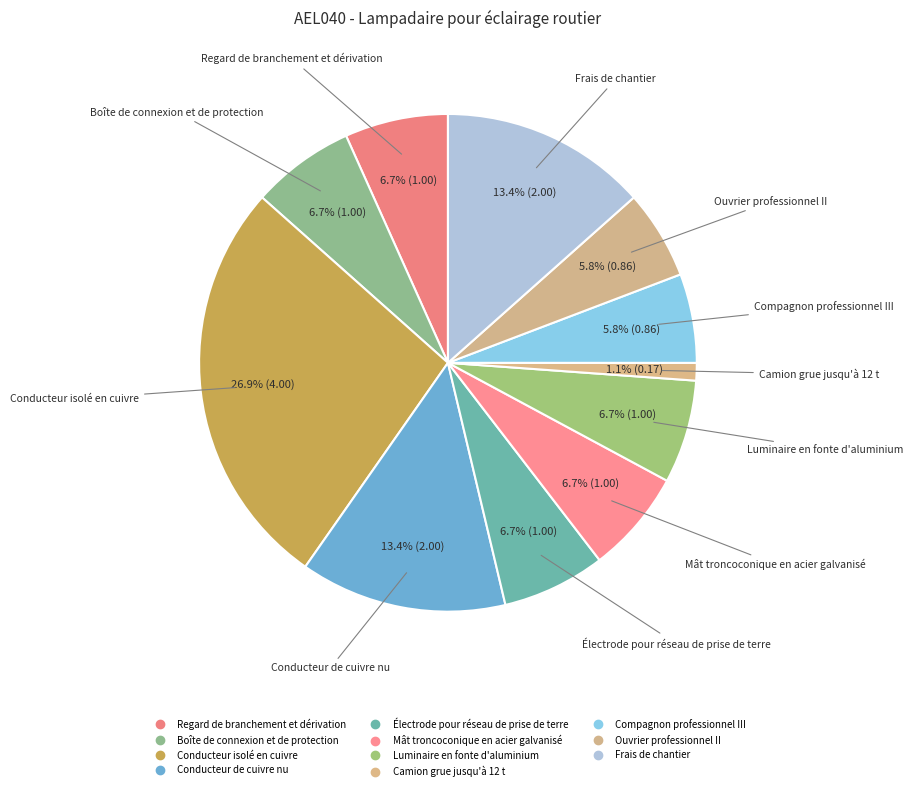

How many slices are in this pie chart?

11